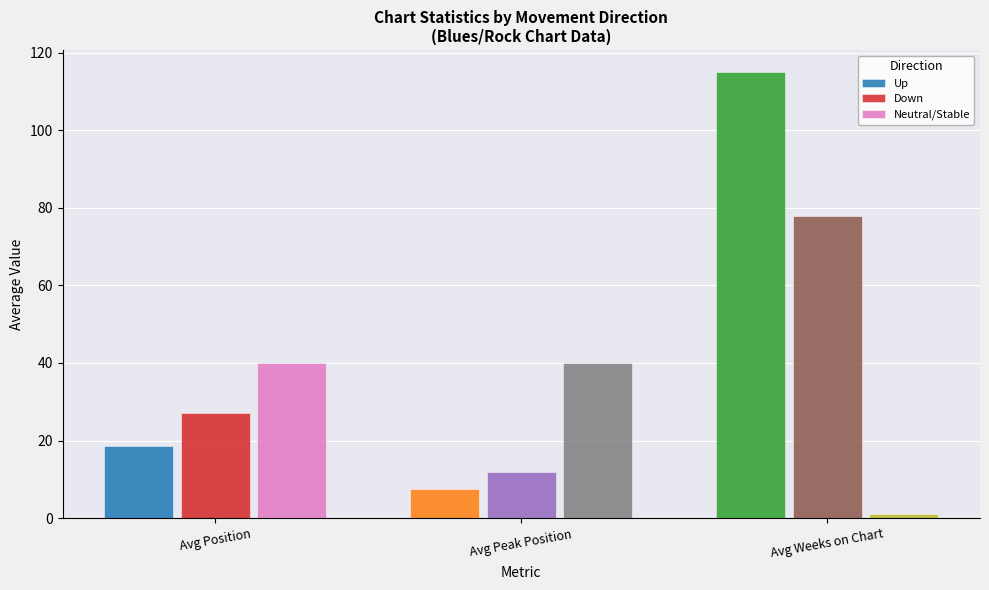

Is it true that up equals 23.9 at Avg Peak Position?

False